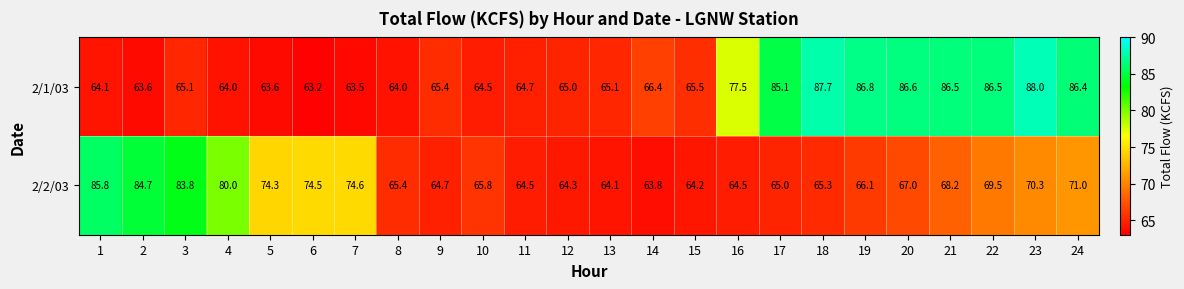

What is the difference between the second highest and minimum values in the 2/2/03 series?

20.9